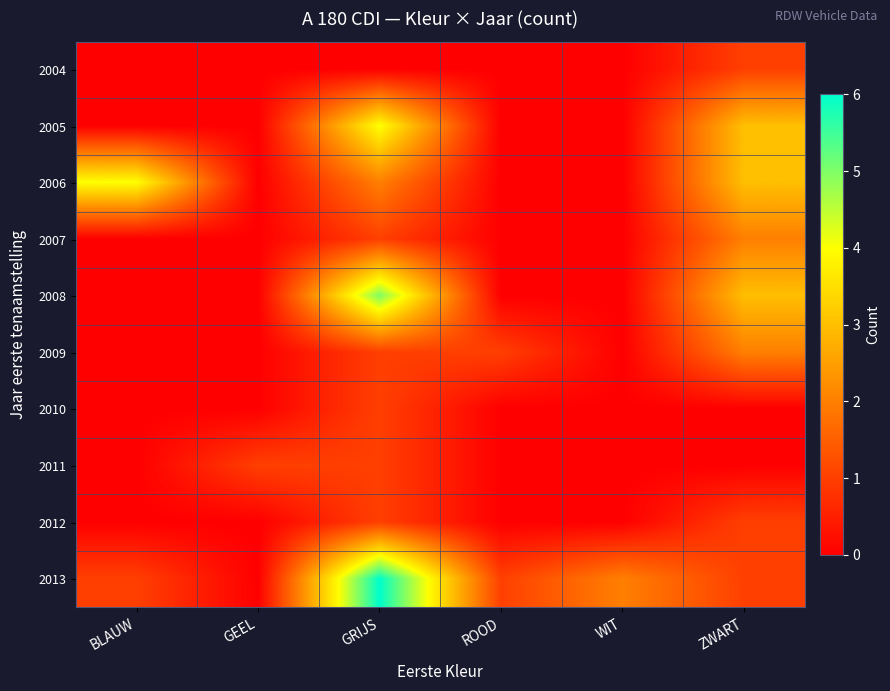

Which series has the largest total across all categories?

2013